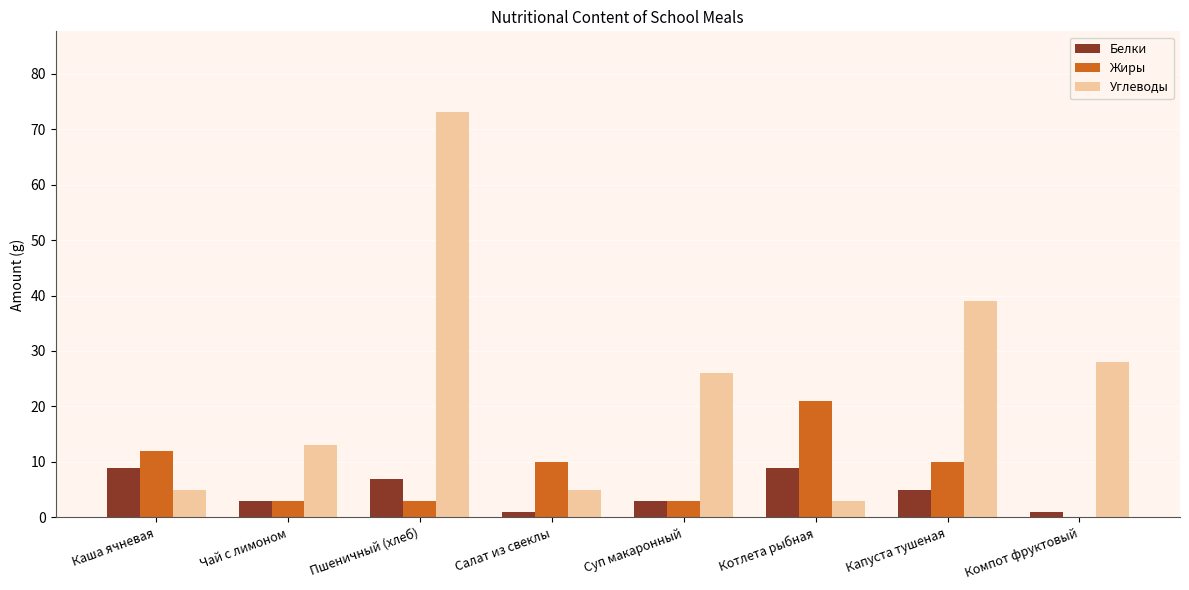

Reading left to right, extract all data points from this chart.

Белки: Каша ячневая=9	Чай с лимоном=3	Пшеничный (хлеб)=7	Салат из свеклы=1	Суп макаронный=3	Котлета рыбная=9	Капуста тушеная=5	Компот фруктовый=1
Жиры: Каша ячневая=12	Чай с лимоном=3	Пшеничный (хлеб)=3	Салат из свеклы=10	Суп макаронный=3	Котлета рыбная=21	Капуста тушеная=10	Компот фруктовый=0
Углеводы: Каша ячневая=5	Чай с лимоном=13	Пшеничный (хлеб)=73	Салат из свеклы=5	Суп макаронный=26	Котлета рыбная=3	Капуста тушеная=39	Компот фруктовый=28